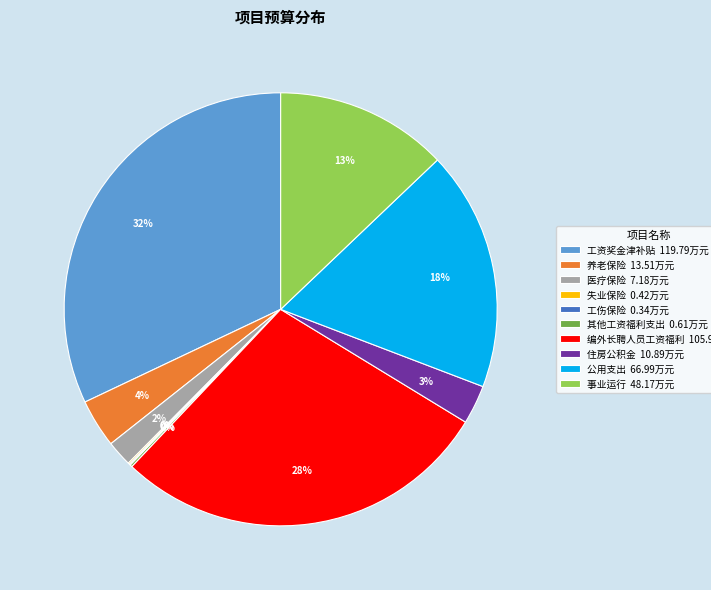

What is the largest slice in the pie chart?

工资奖金津补贴